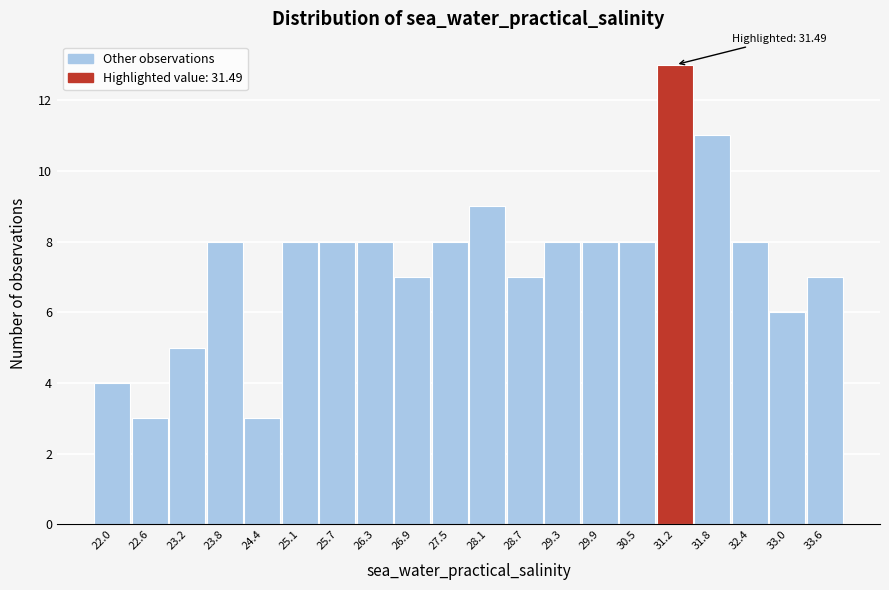

Reading left to right, what are all the values shown in this chart?

22.0=4	22.6=3	23.2=5	23.8=8	24.4=3	25.1=8	25.7=8	26.3=8	26.9=7	27.5=8	28.1=9	28.7=7	29.3=8	29.9=8	30.5=8	31.2=13	31.8=11	32.4=8	33.0=6	33.6=7